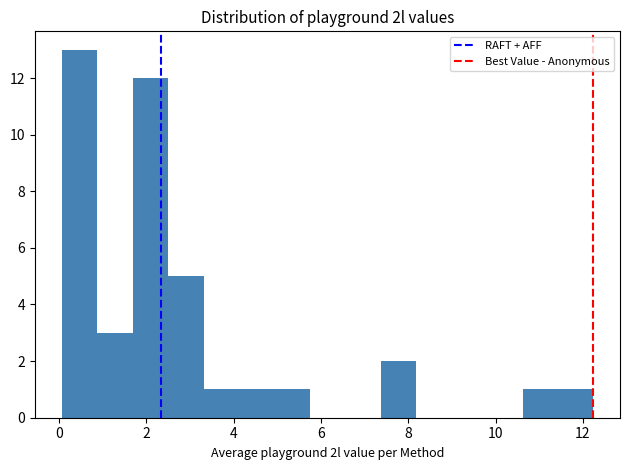

How tall is the bar that spans 7.4 to 8.2 on the x-axis? Neither the bar edges nor the heights are printed on the chart, so give them approximately, as read against the axes.

2